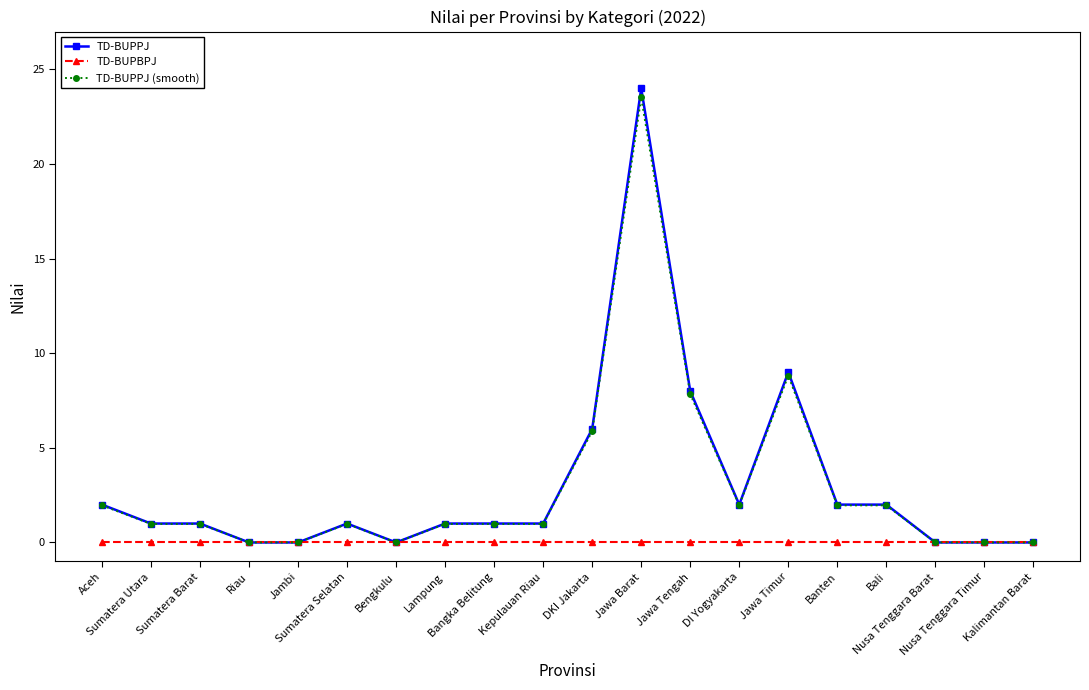

Reading right to left, extract all data points from this chart.

TD-BUPPJ: 0.0	0.0	0.0	2.0	2.0	9.0	2.0	8.0	24.0	6.0	1.0	1.0	1.0	0.0	1.0	0.0	0.0	1.0	1.0	2.0
TD-BUPBPJ: 0.0	0.0	0.0	0.0	0.0	0.0	0.0	0.0	0.0	0.0	0.0	0.0	0.0	0.0	0.0	0.0	0.0	0.0	0.0	0.0
TD-BUPPJ (smooth): 0.0	0.0	0.0	2.0	2.0	8.8	2.0	7.8	23.5	5.9	1.0	1.0	1.0	0.0	1.0	0.0	0.0	1.0	1.0	2.0